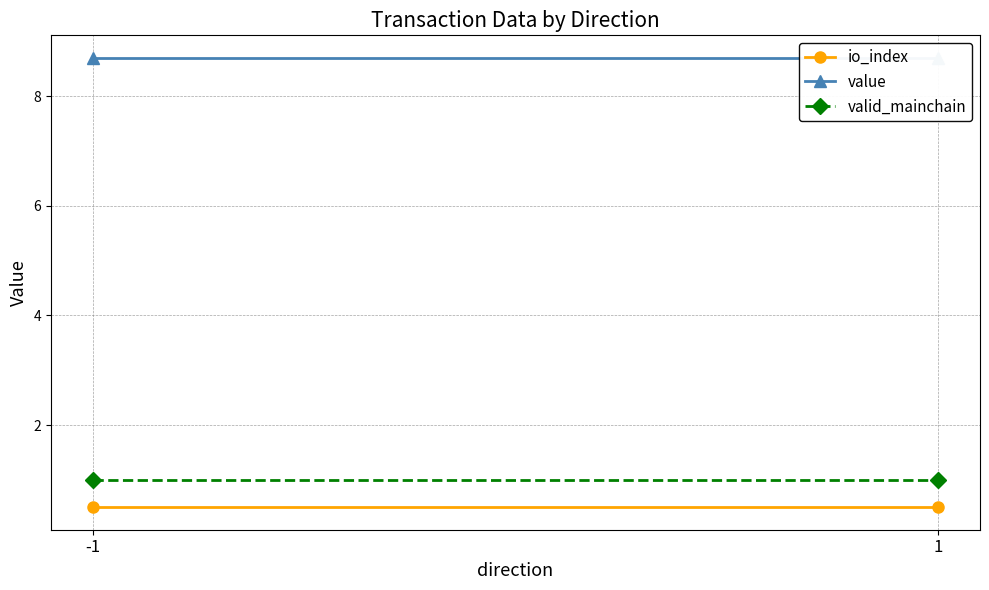

What is the difference between the highest and lowest values at -1?

8.2